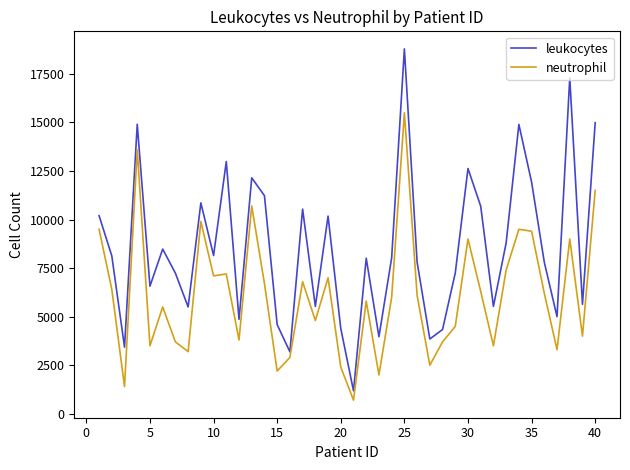

List the series in order of their peak value, lowest first.

neutrophil, leukocytes